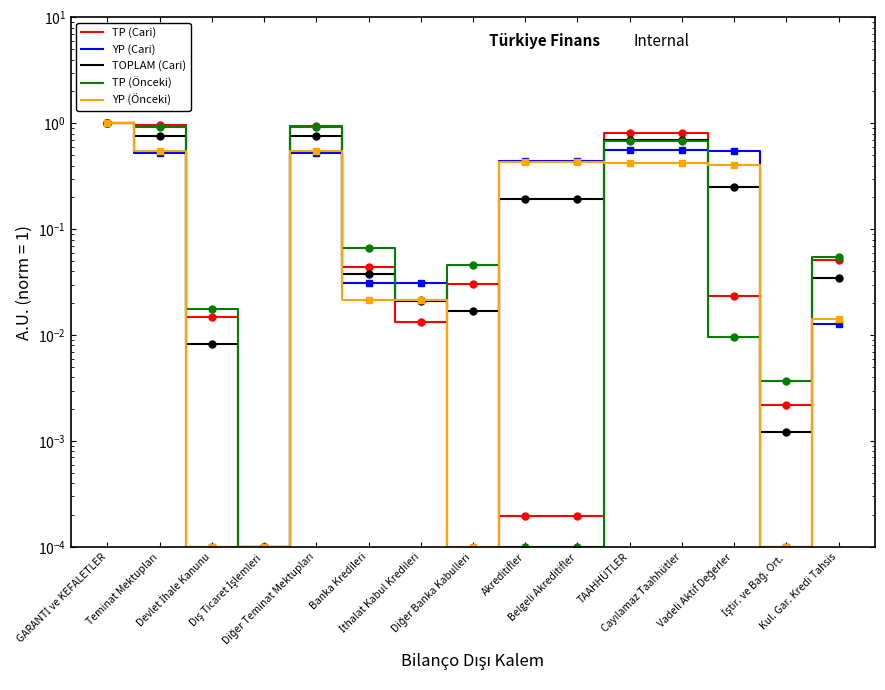

Is the value of TP (Cari) at Cayılamaz Taahhütler greater than the value of YP (Önceki) at İştir. ve Bağ. Ort.?

Yes